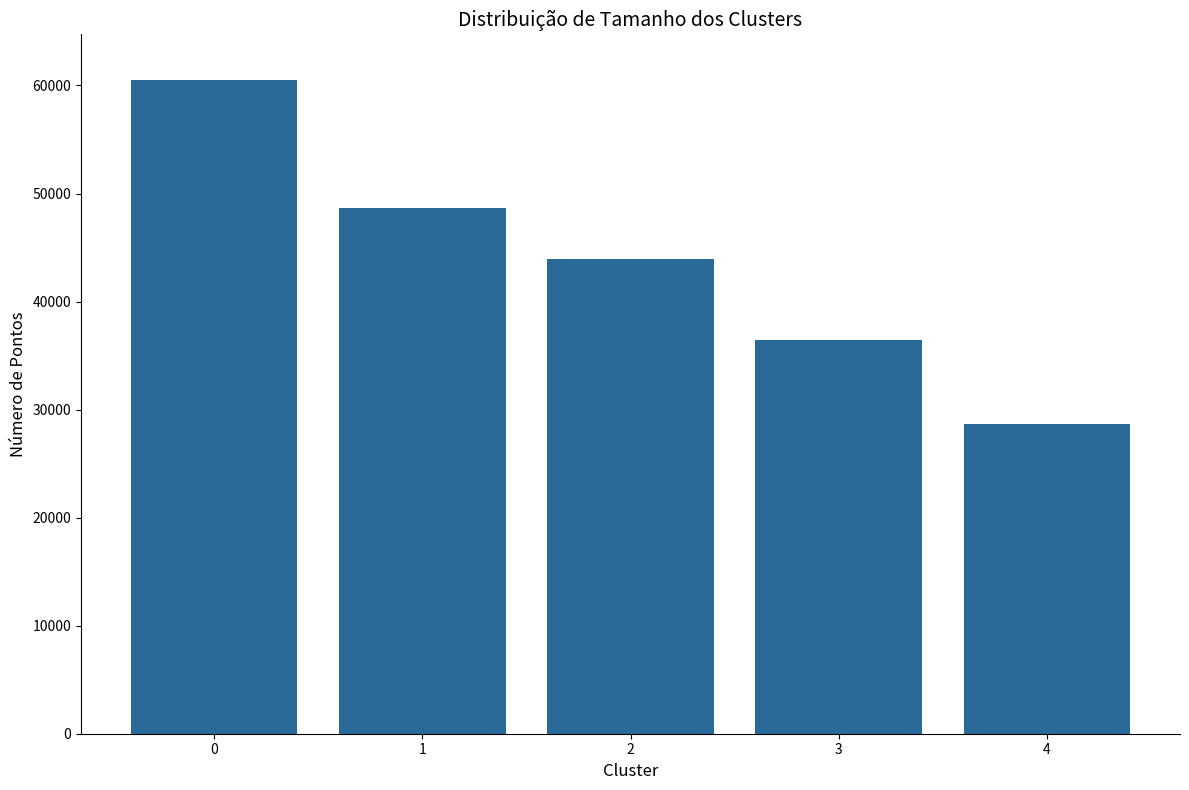

The value at 1 is 71123. True or false?

False